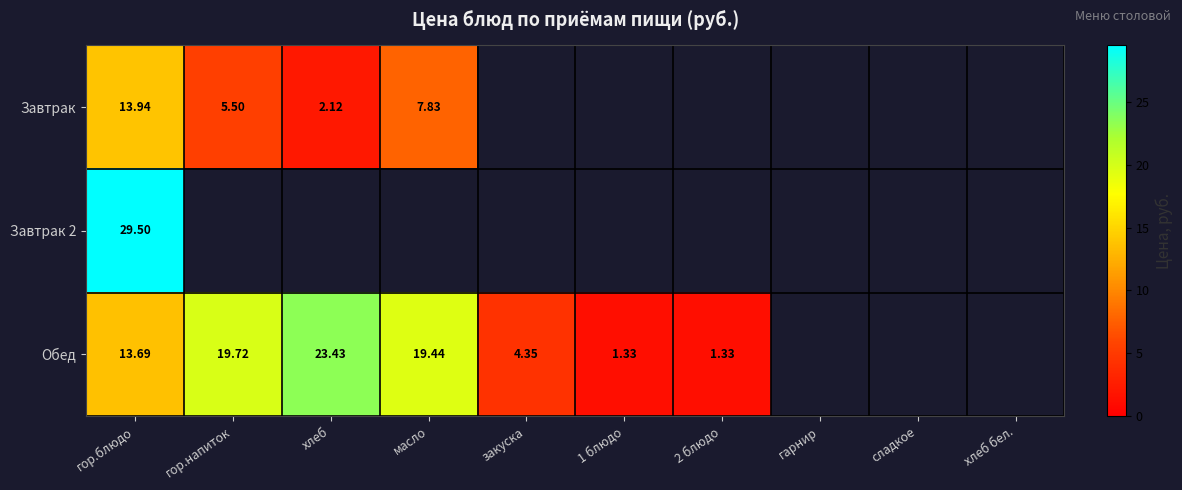

Which category has the lowest value in the Обед series?

1 блюдо